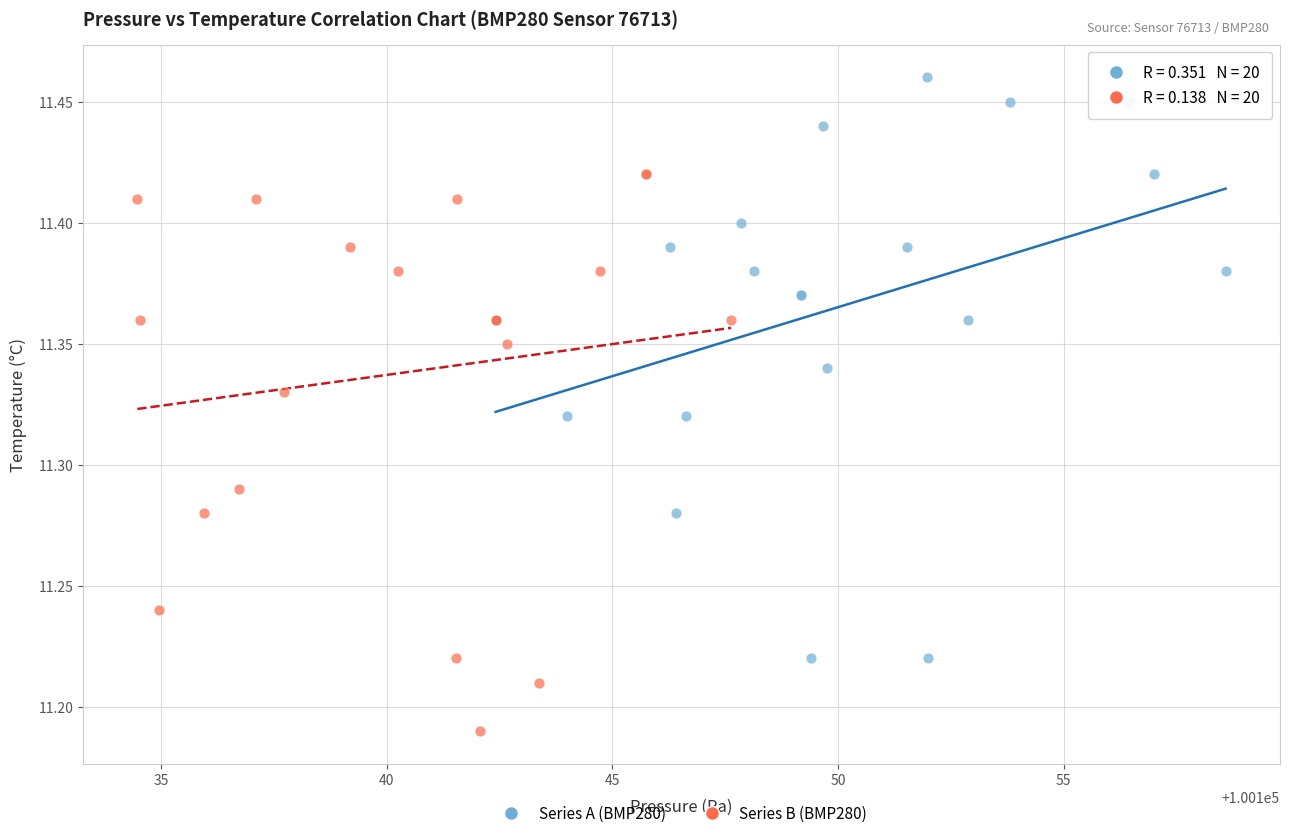

Which series reaches the maximum Y coordinate?

Series A (BMP280)